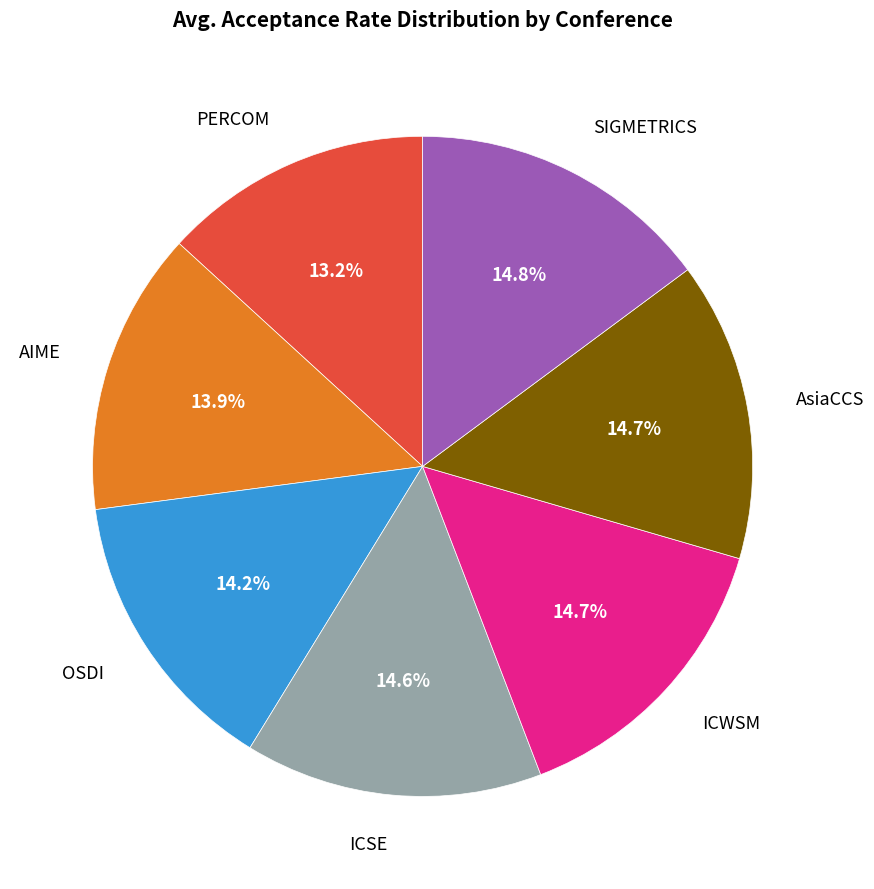

How many slices are in this pie chart?

7